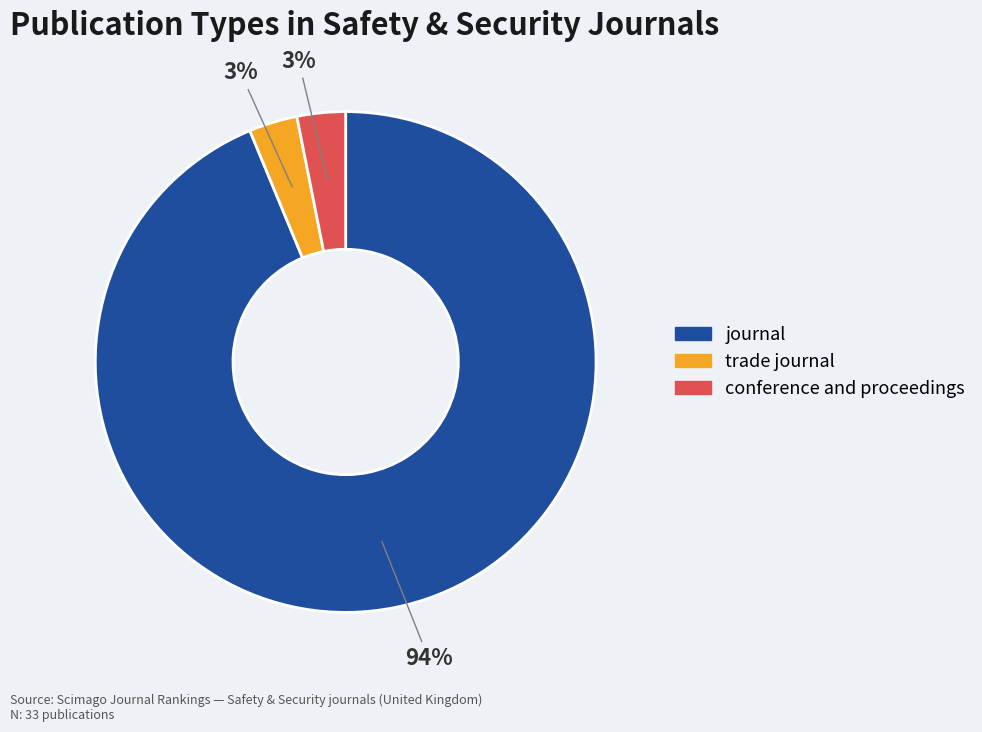

True or false: trade journal accounts for 16% of the total.

False